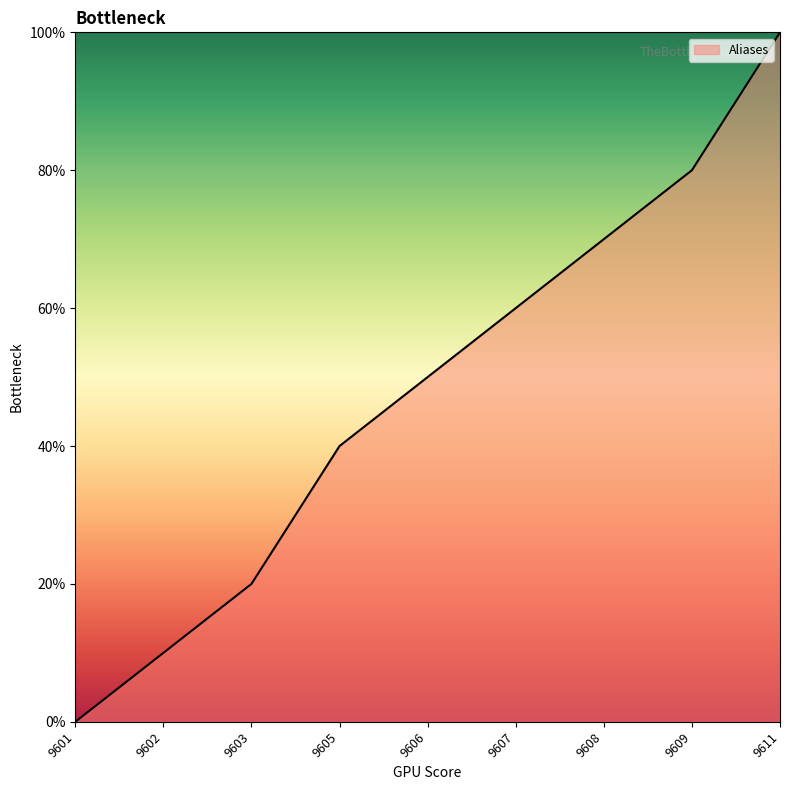

List the labels in order of value, smallest first.

9601, 9602, 9603, 9605, 9606, 9607, 9608, 9609, 9611